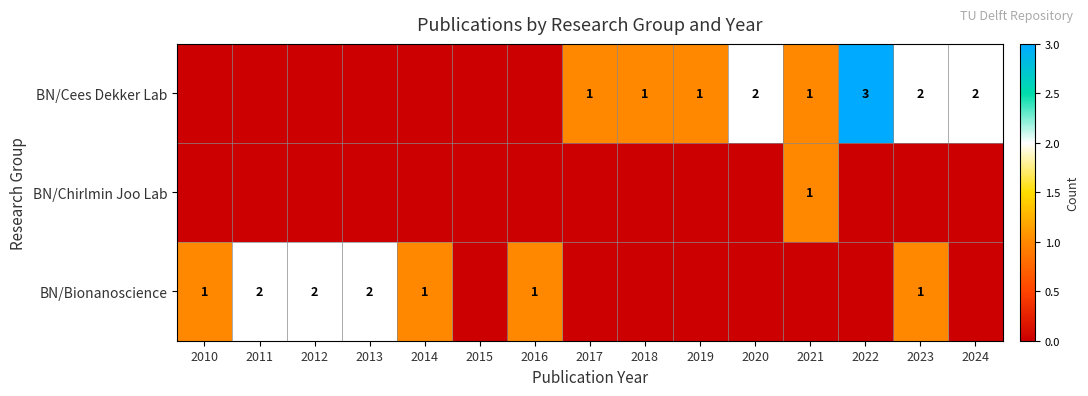

At how many categories does at least one series exceed 1?

7